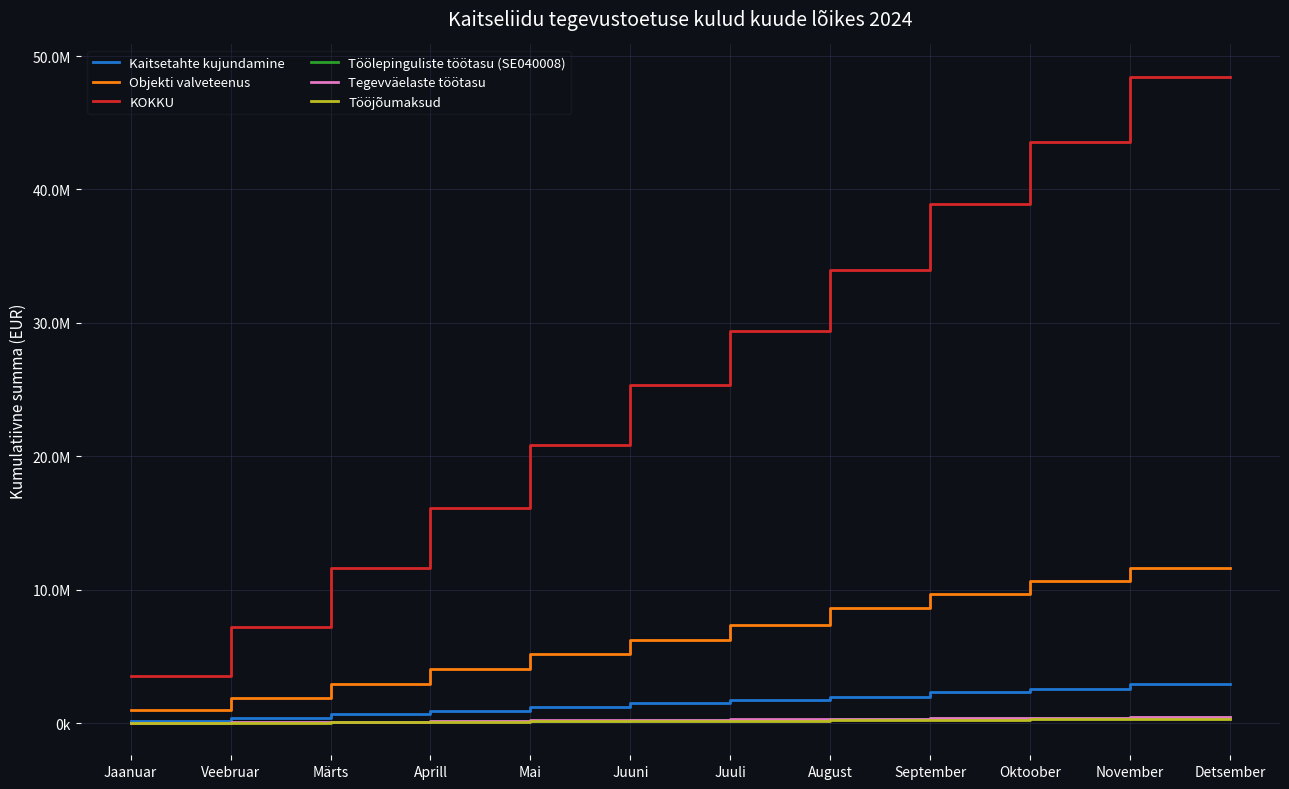

What are all the series names shown in the legend?

Kaitsetahte kujundamine, Objekti valveteenus, KOKKU, Töölepinguliste töötasu (SE040008), Tegevväelaste töötasu, Tööjõumaksud